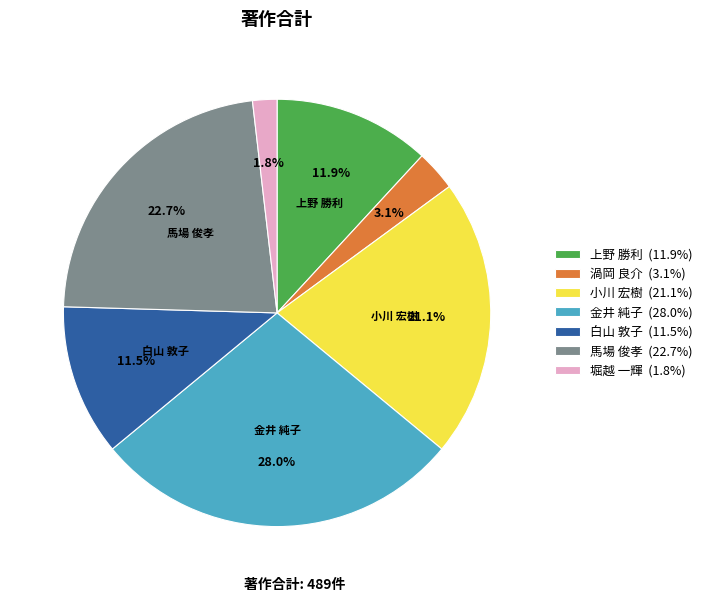

Approximately how many times larger is the value at 上野 勝利 (11.9%) compared to 白山 敦子 (11.5%)?

1.0